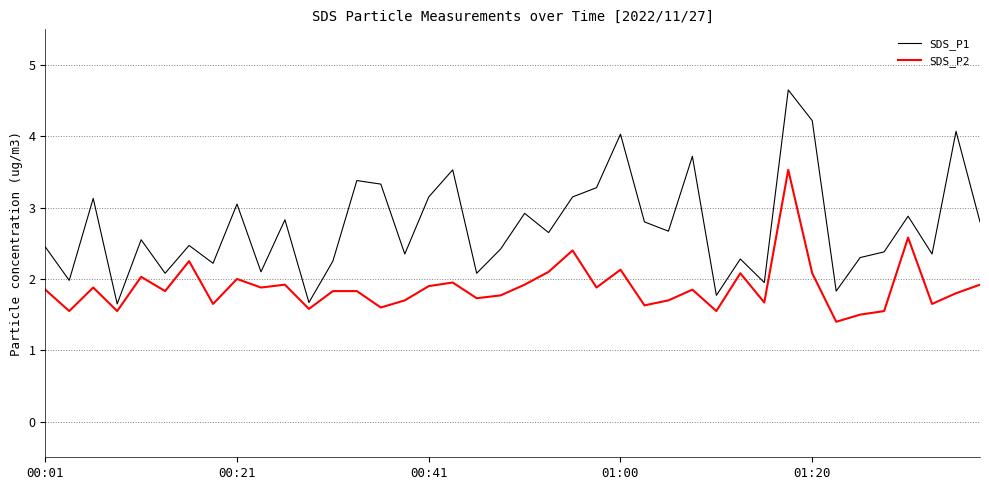

Rank the series by their average value, from lowest to highest.

SDS_P2, SDS_P1